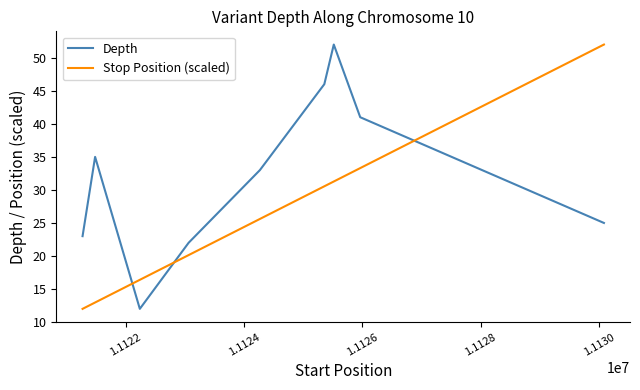

How many intersections are there between Depth and Stop Position (scaled)?

3